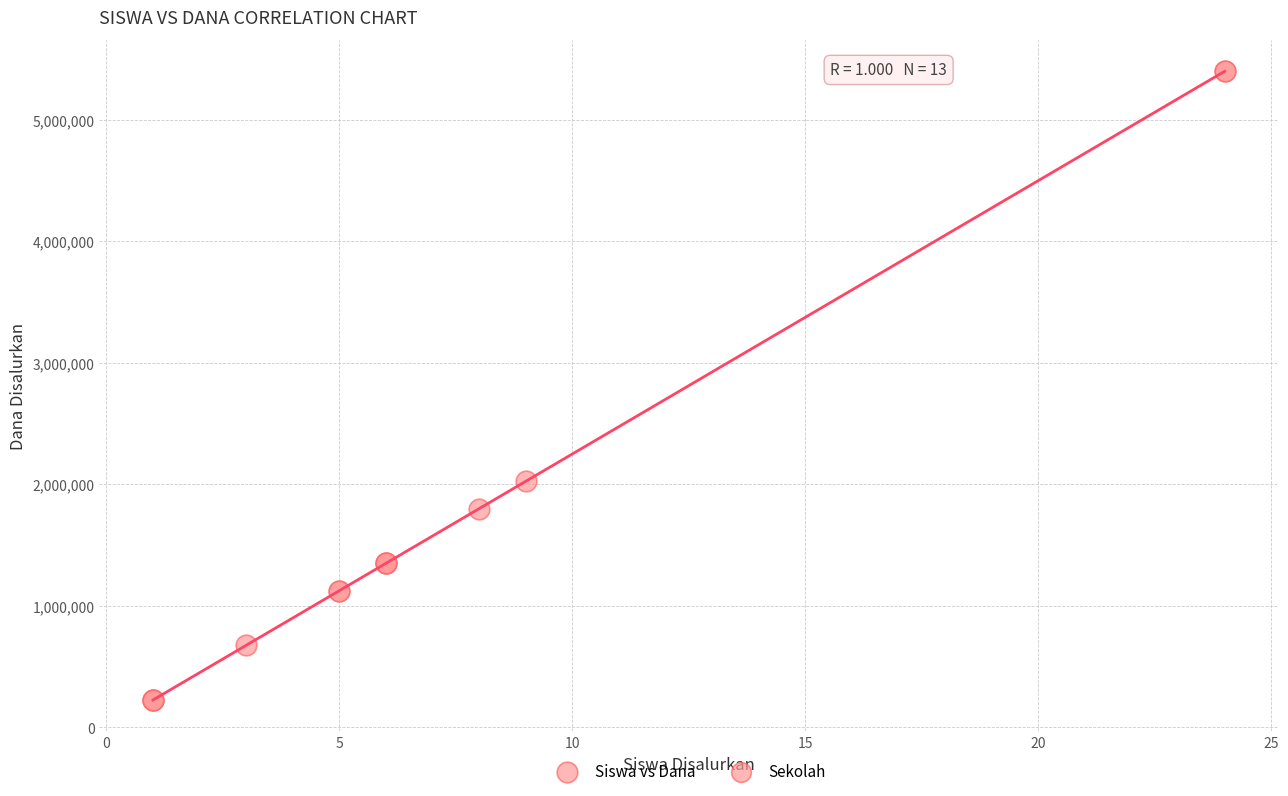

What Y value in the scatter plot is closest to 2812500?

2025000